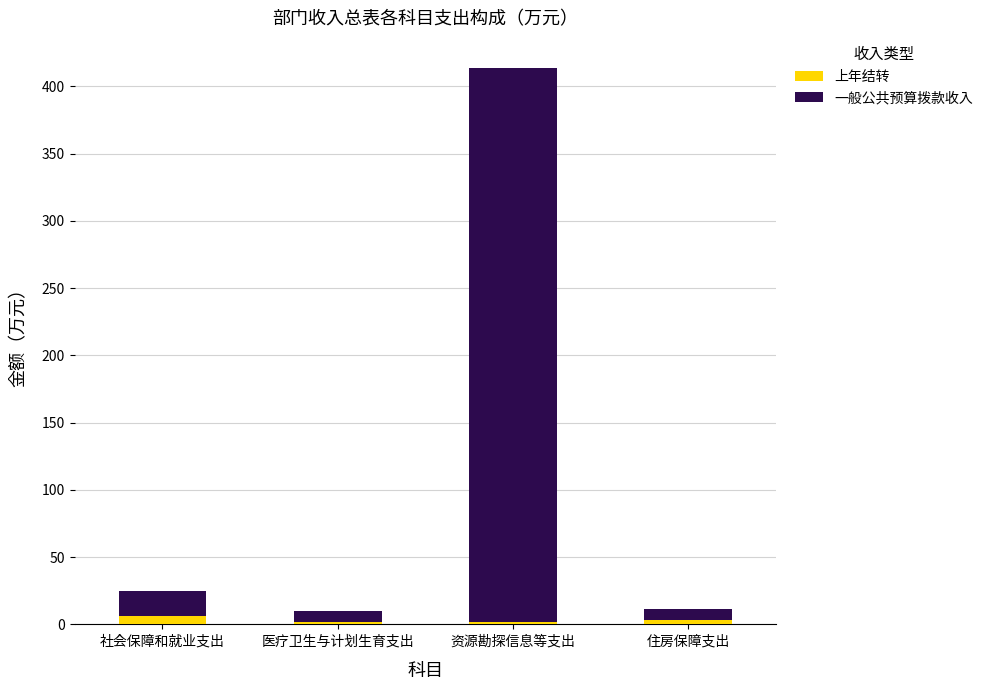

How many distinct data groups are displayed?

2